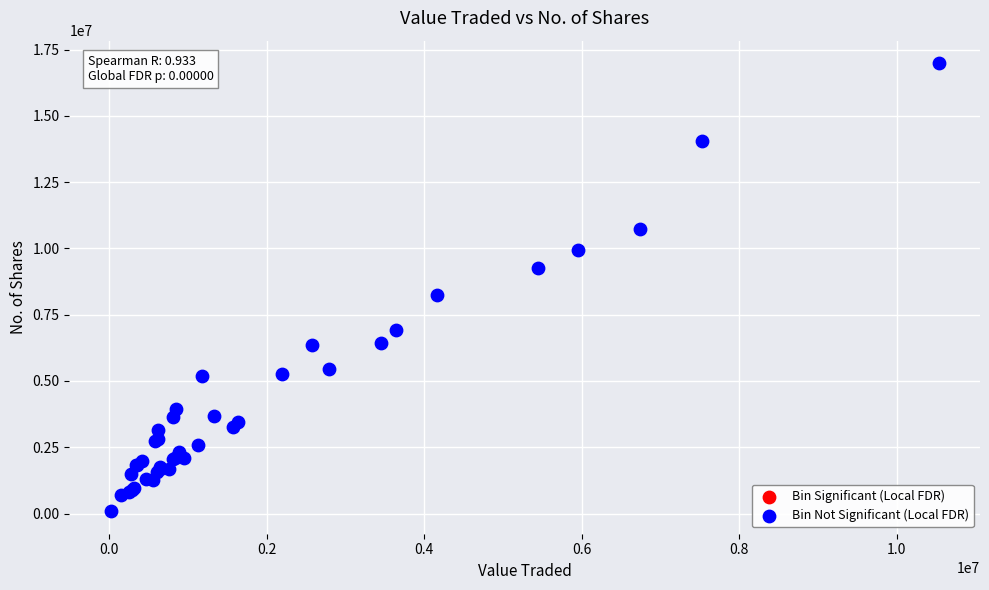

What Y value in the scatter plot is closest to 8537297?

8236487